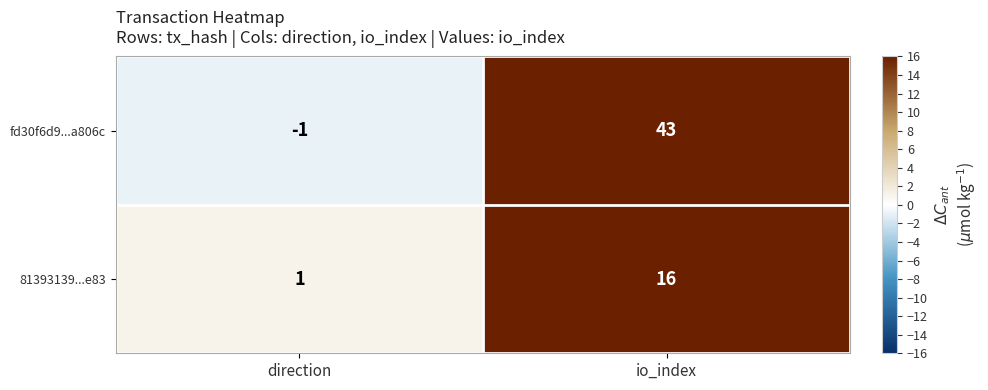

The value of fd30f6d9...a806c at direction is -1. True or false?

True